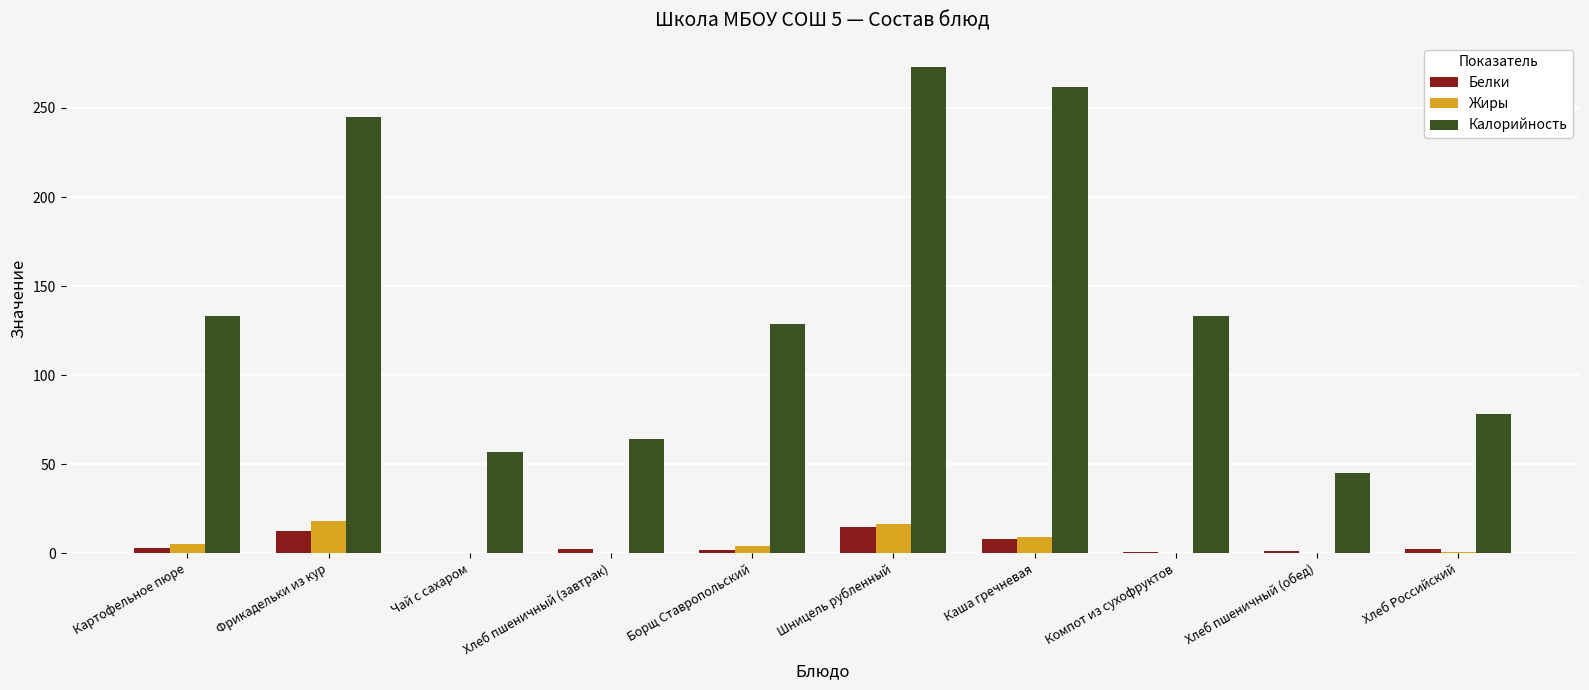

What are all the series names shown in the legend?

Белки, Жиры, Калорийность